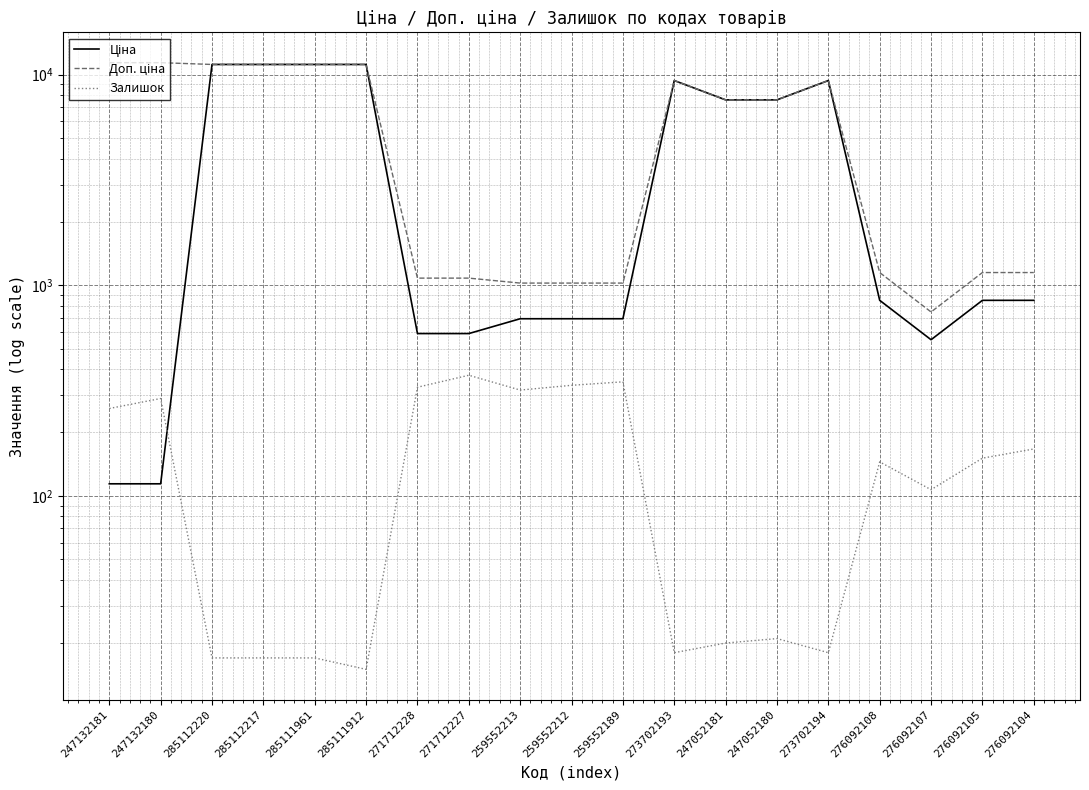

What is the smallest value displayed?

15.0